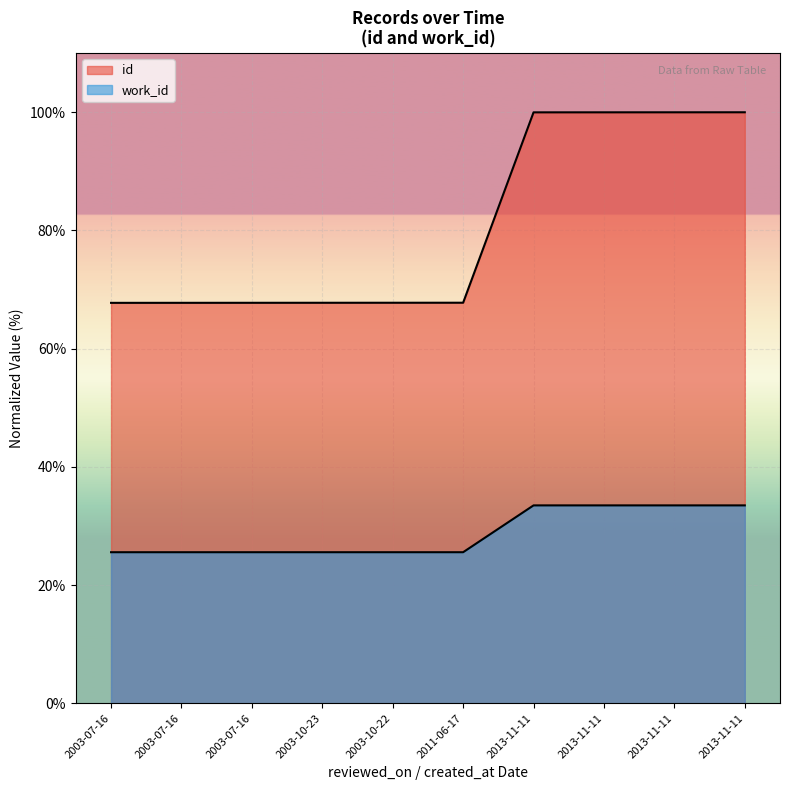

List the labels in order of work_id value, smallest first.

2003-07-16, 2003-07-16, 2003-07-16, 2003-10-23, 2003-10-22, 2011-06-17, 2013-11-11, 2013-11-11, 2013-11-11, 2013-11-11